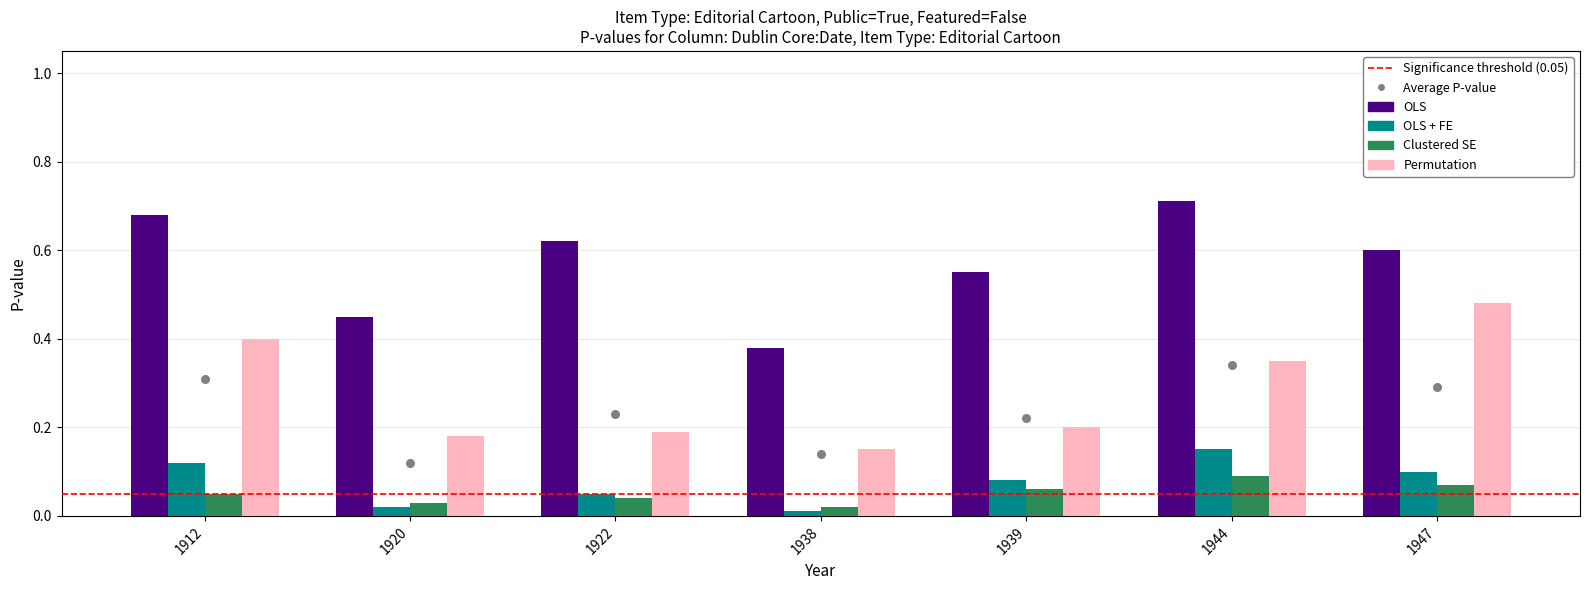

What is the total value across all series at 1938?

0.6